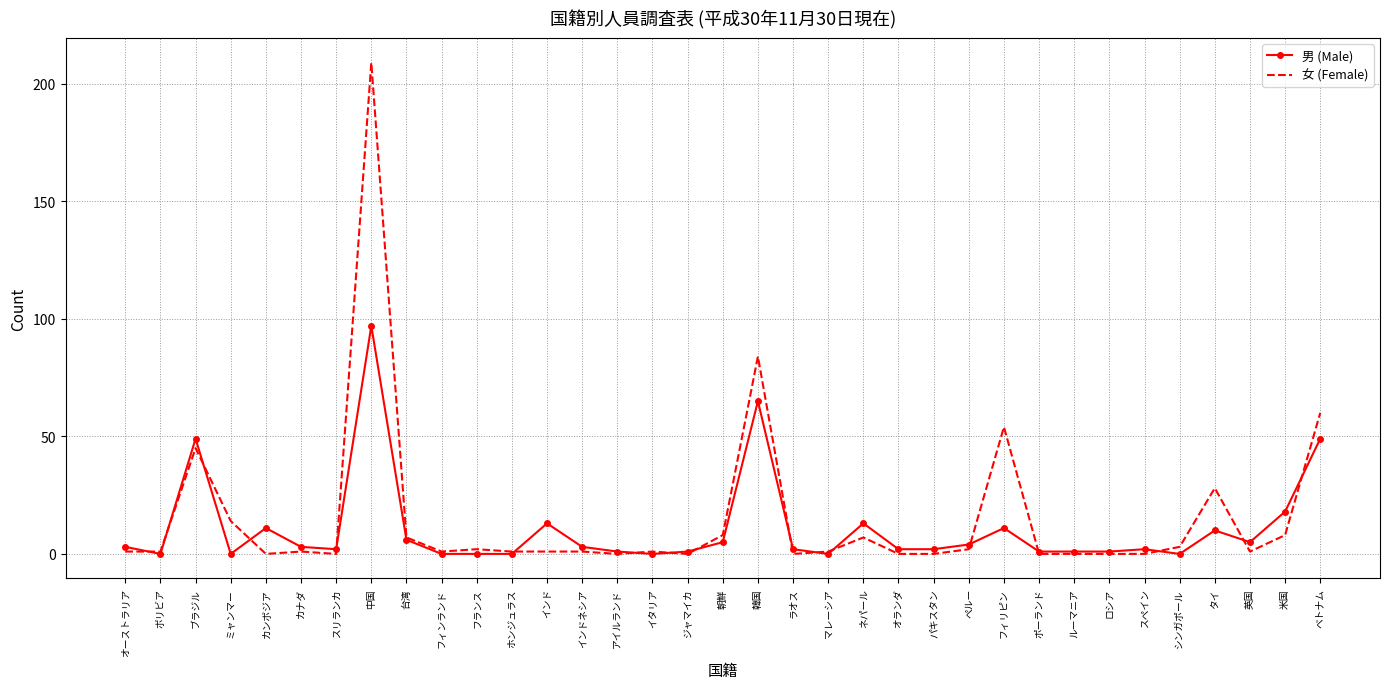

Reading left to right, extract all data points from this chart.

男 (Male): オーストラリア=3	ボリビア=0	ブラジル=49	ミャンマー=0	カンボジア=11	カナダ=3	スリランカ=2	中国=97	台湾=6	フィンランド=0	フランス=0	ホンジュラス=0	インド=13	インドネシア=3	アイルランド=1	イタリア=0	ジャマイカ=1	朝鮮=5	韓国=65	ラオス=2	マレーシア=0	ネパール=13	オランダ=2	パキスタン=2	ペルー=4	フィリピン=11	ポーランド=1	ルーマニア=1	ロシア=1	スペイン=2	シンガポール=0	タイ=10	英国=5	米国=18	ベトナム=49
女 (Female): オーストラリア=1	ボリビア=1	ブラジル=45	ミャンマー=14	カンボジア=0	カナダ=1	スリランカ=0	中国=209	台湾=7	フィンランド=1	フランス=2	ホンジュラス=1	インド=1	インドネシア=1	アイルランド=0	イタリア=1	ジャマイカ=0	朝鮮=8	韓国=84	ラオス=0	マレーシア=1	ネパール=7	オランダ=0	パキスタン=0	ペルー=2	フィリピン=54	ポーランド=0	ルーマニア=0	ロシア=0	スペイン=0	シンガポール=3	タイ=28	英国=1	米国=8	ベトナム=60